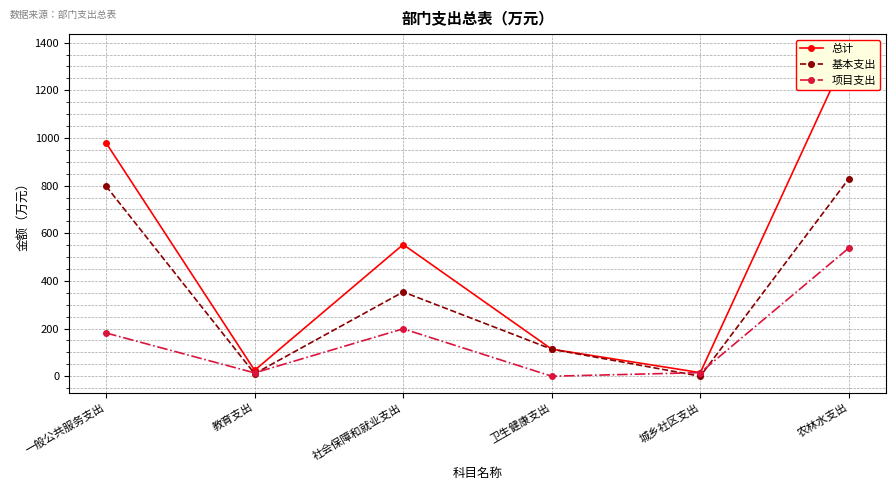

Rank the categories by 项目支出 value from highest to lowest.

农林水支出, 社会保障和就业支出, 一般公共服务支出, 城乡社区支出, 教育支出, 卫生健康支出